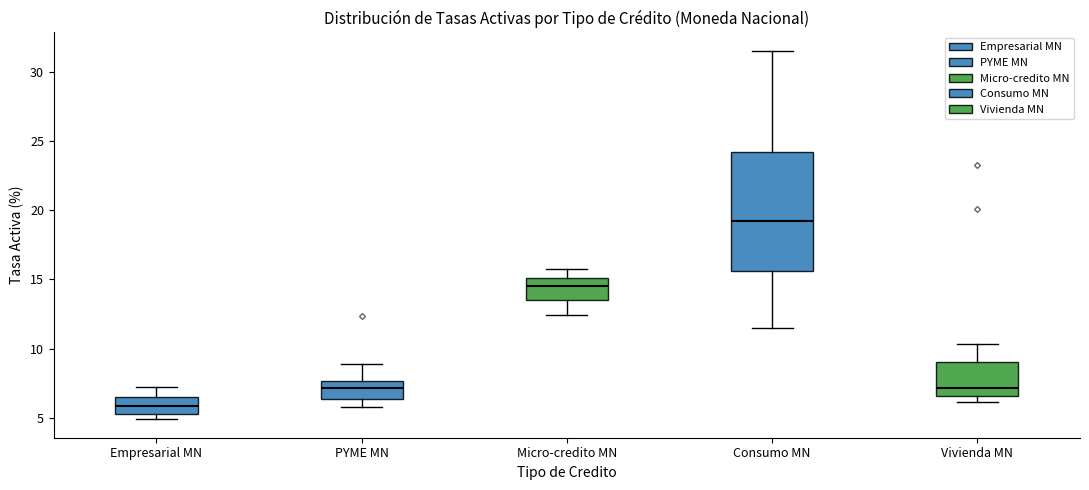

Which box has the highest median line?

Consumo MN